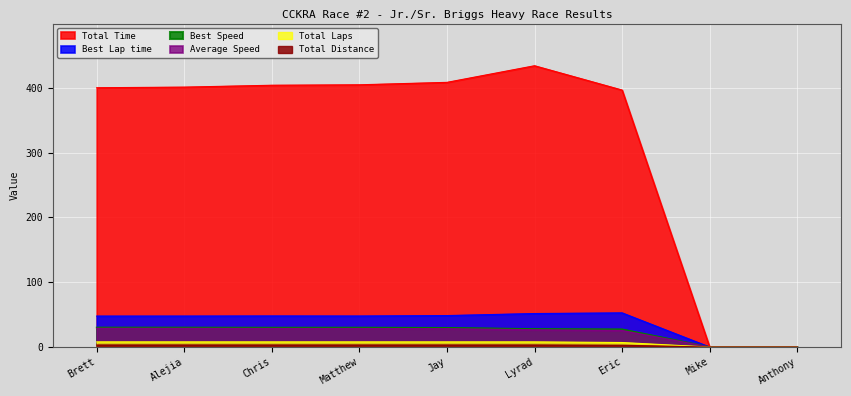

True or false: Average Speed has a value of -17.3 at Anthony.

False